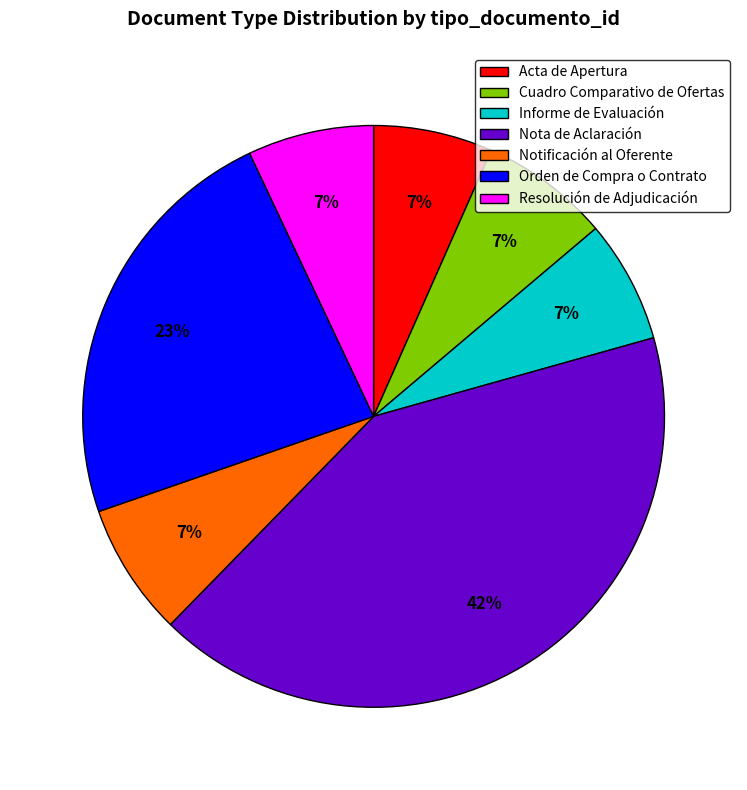

Is there any slice that represents more than half of the pie?

No